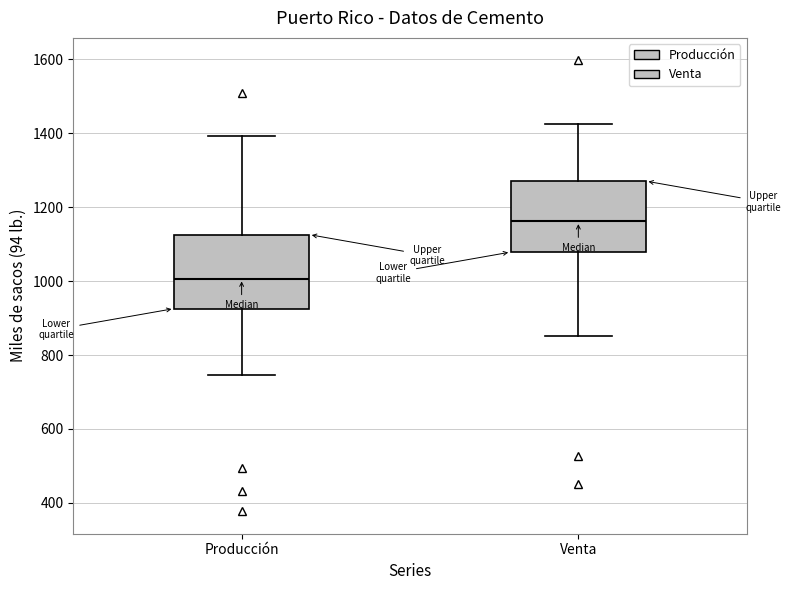

Which box's median line is the lowest?

Producción